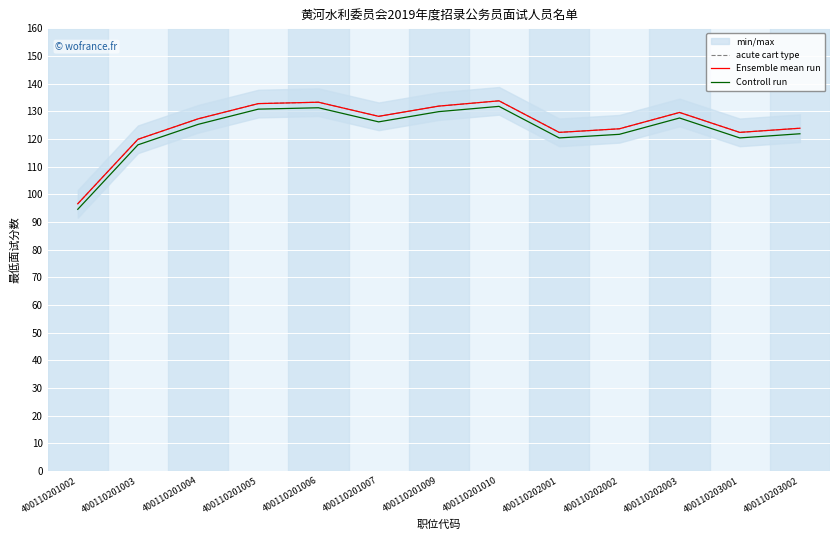

At which category is the sum across all series the highest?

400110201010